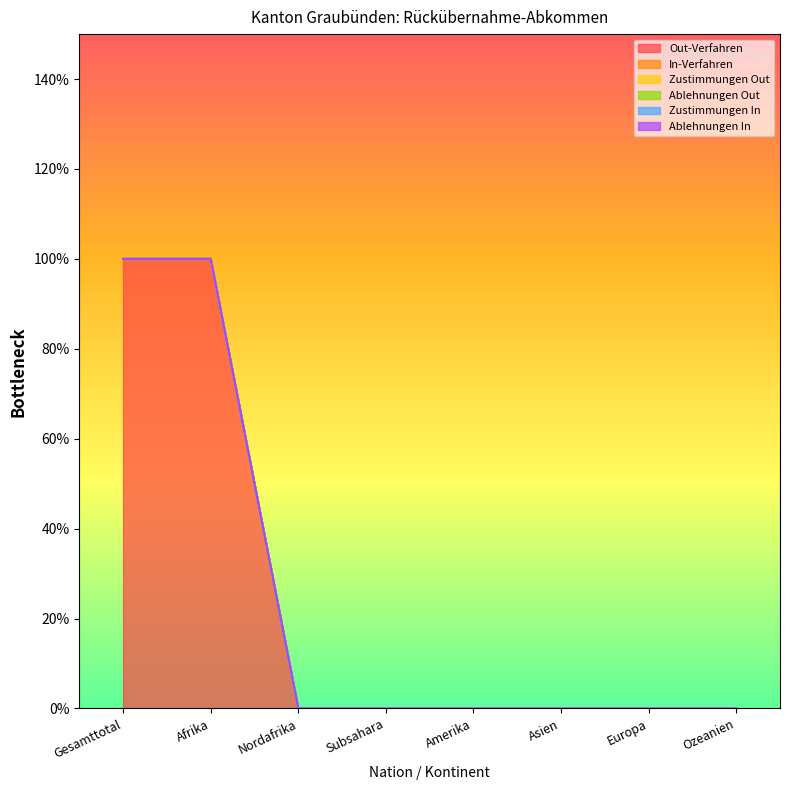

Which series has the largest total across all categories?

Out-Verfahren